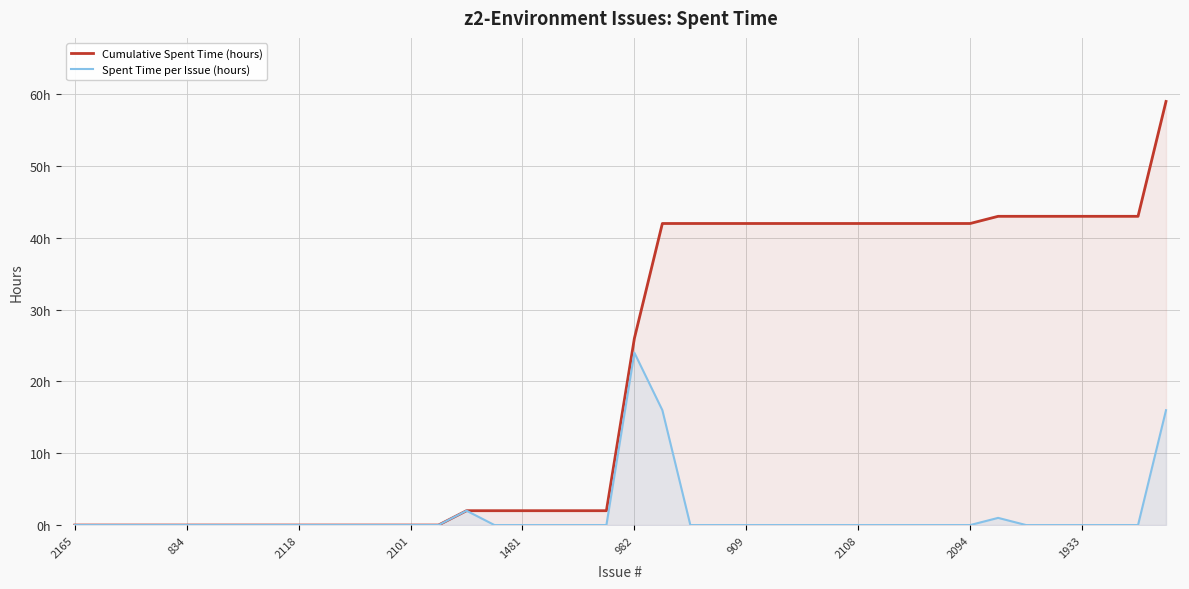

Reading right to left, what are all the values shown in this chart?

Cumulative Spent Time (hours): 59	43	43	43	43	43	43	42	42	42	42	42	42	42	42	42	42	42	42	26	2	2	2	2	2	2	0	0	0	0	0	0	0	0	0	0	0	0	0	0
Spent Time per Issue (hours): 16	0	0	0	0	0	1	0	0	0	0	0	0	0	0	0	0	0	16	24	0	0	0	0	0	2	0	0	0	0	0	0	0	0	0	0	0	0	0	0